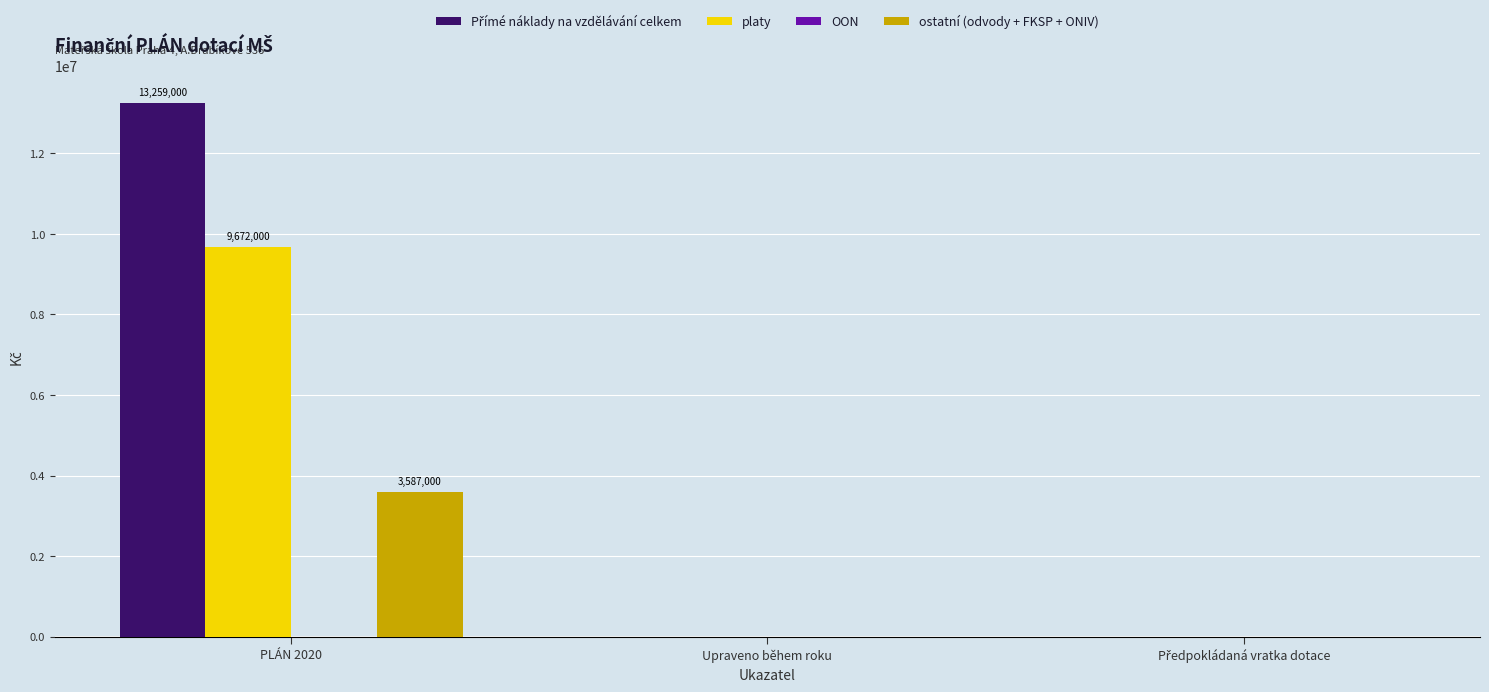

What is the greatest value displayed?

13259000